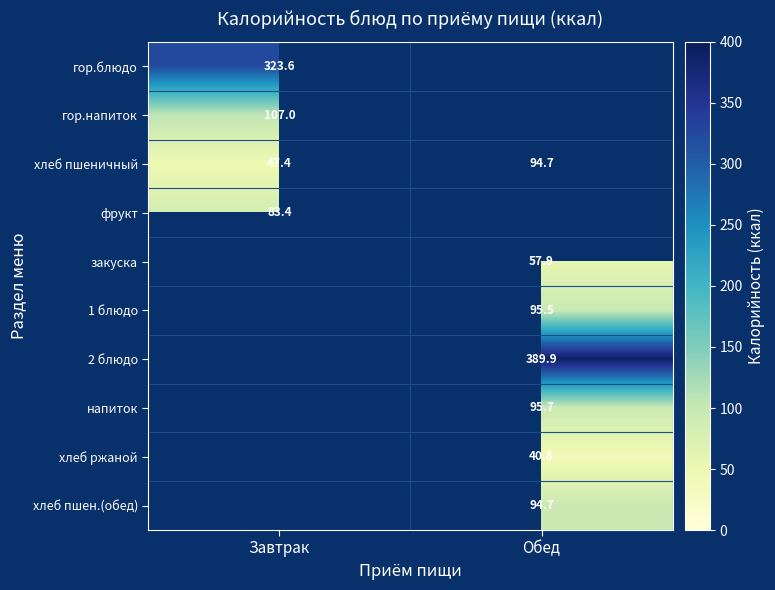

Which label corresponds to the smallest value in the chart?

Обед